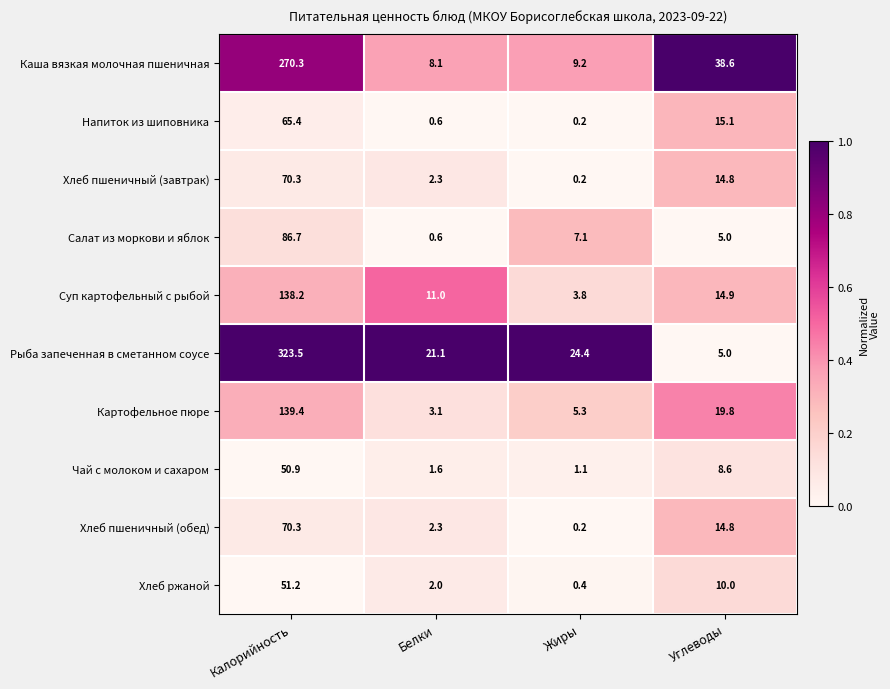

At how many categories does at least one series exceed 0?

4